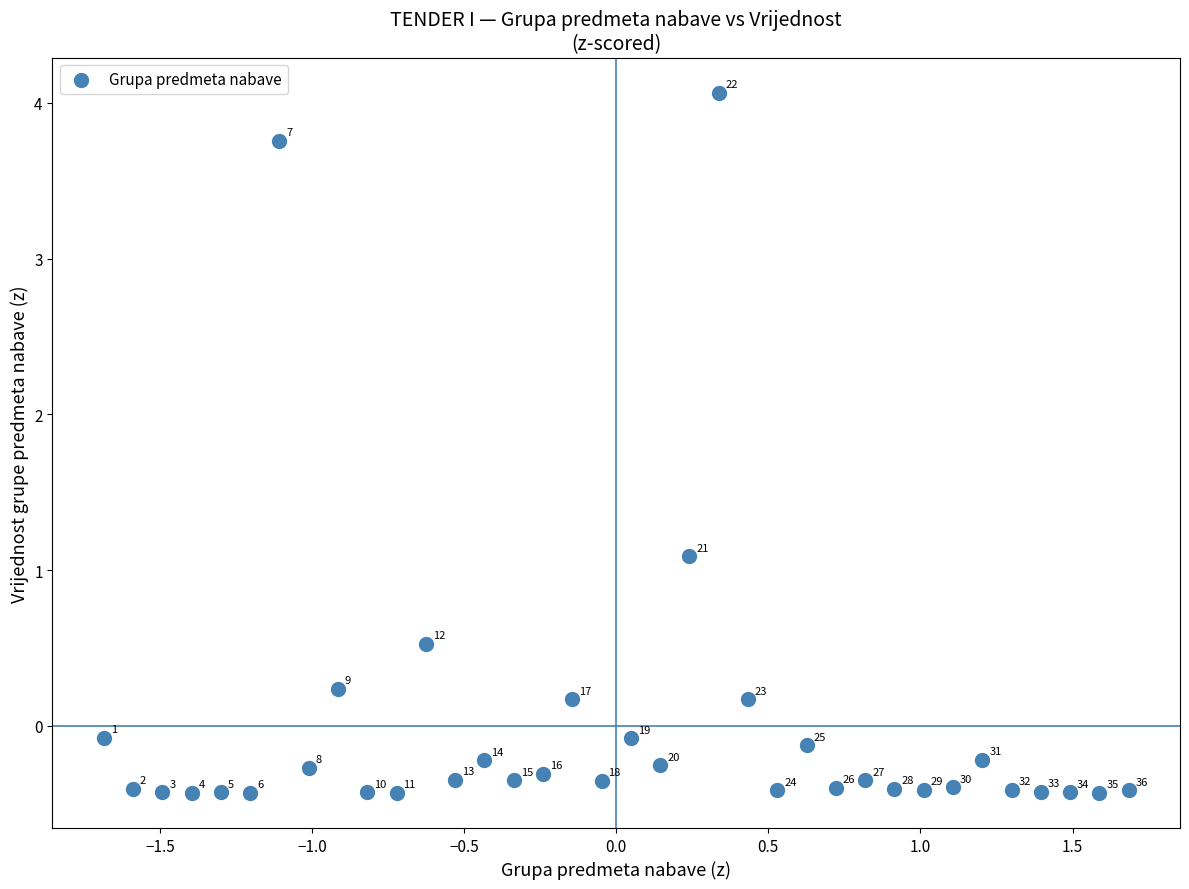

What is the range of Y values (max minus min)?

4.5